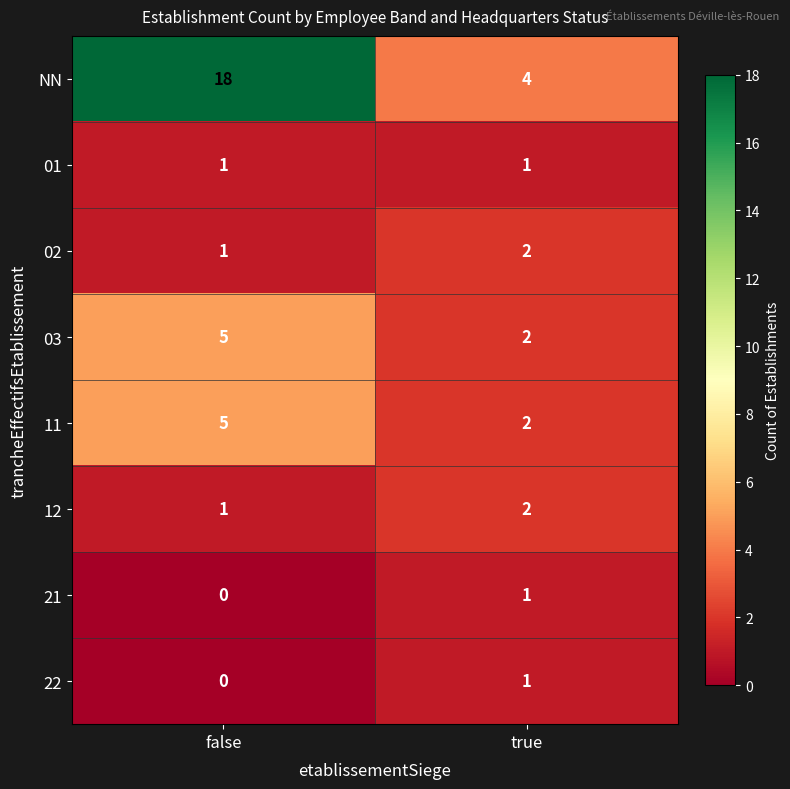

How many categories are shown in the chart?

2